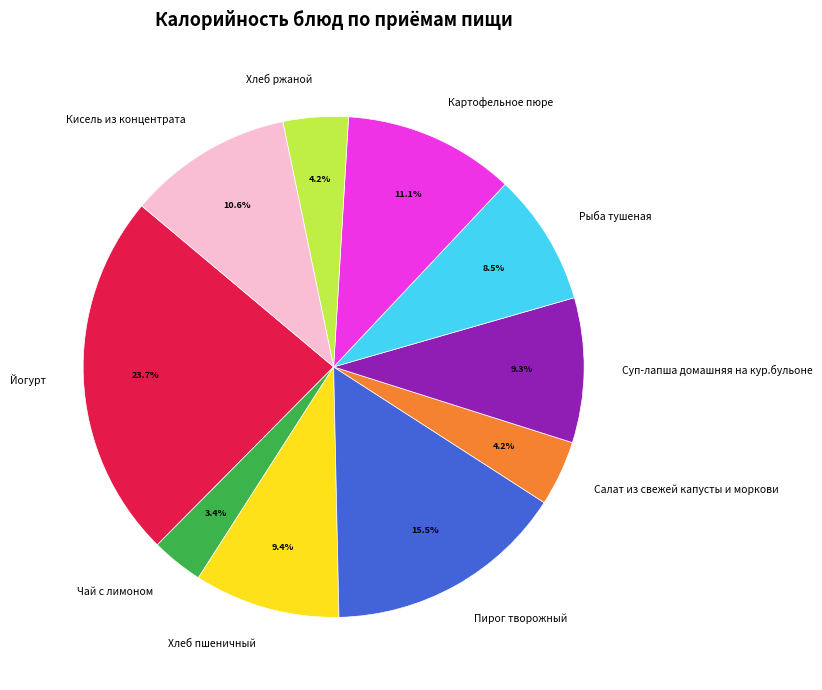

What portion of the pie excludes Рыба тушеная?

91.5%